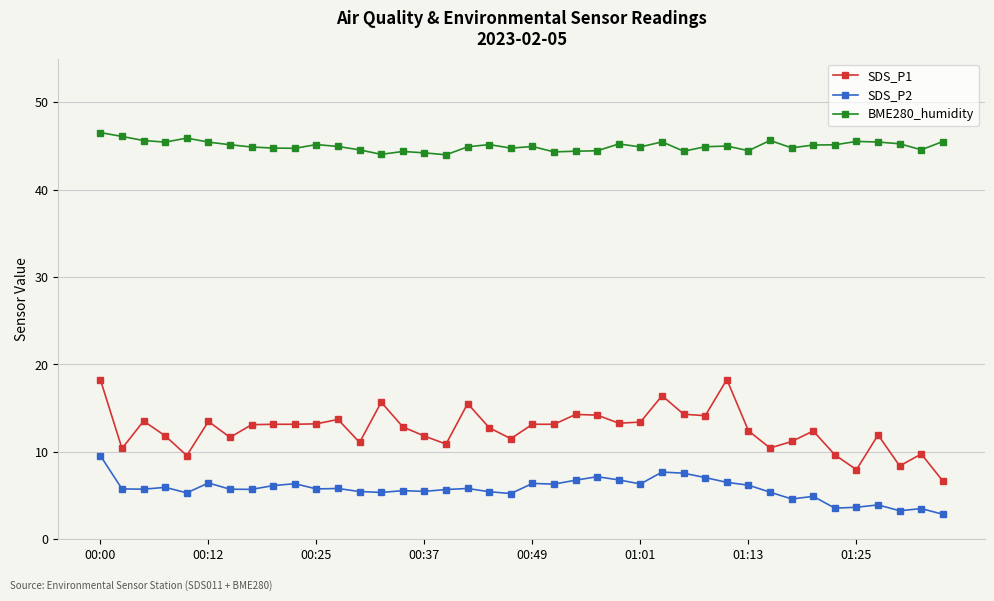

What is the minimum value shown in the chart?

2.9